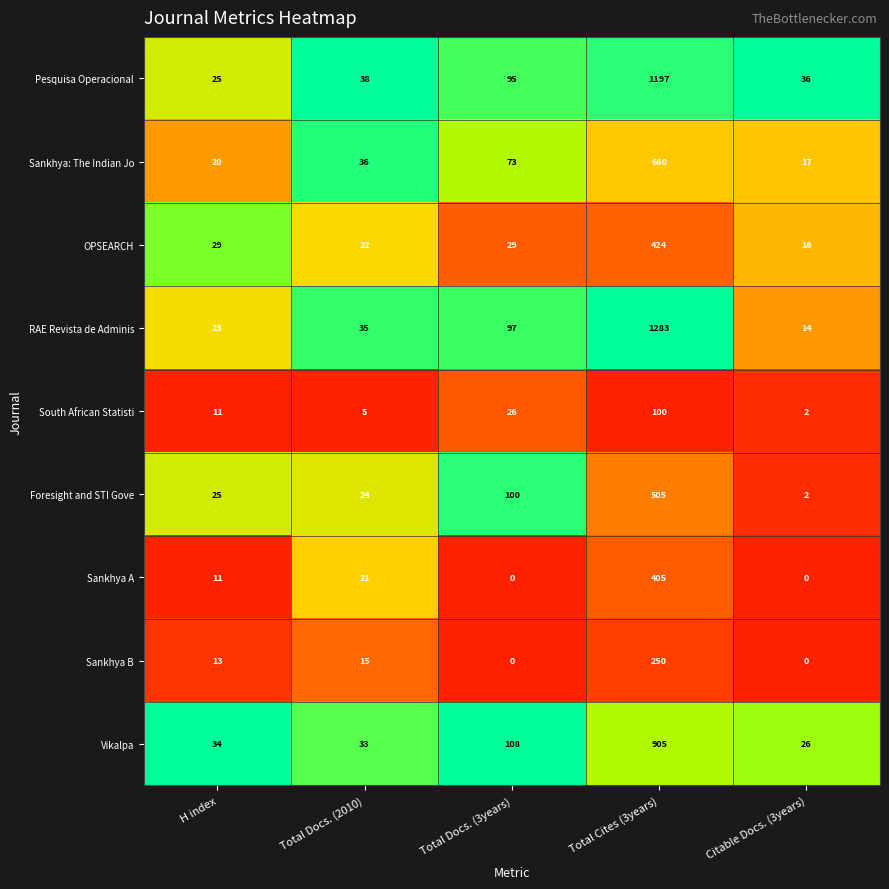

At which label is Sankhya A closest to 202?

Total Docs. (2010)